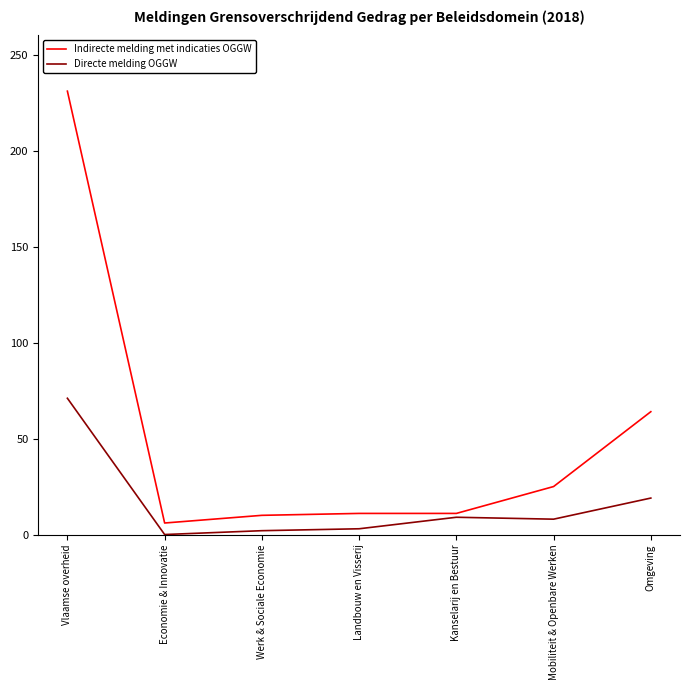

What is the average value of the Indirecte melding met indicaties OGGW series?

51